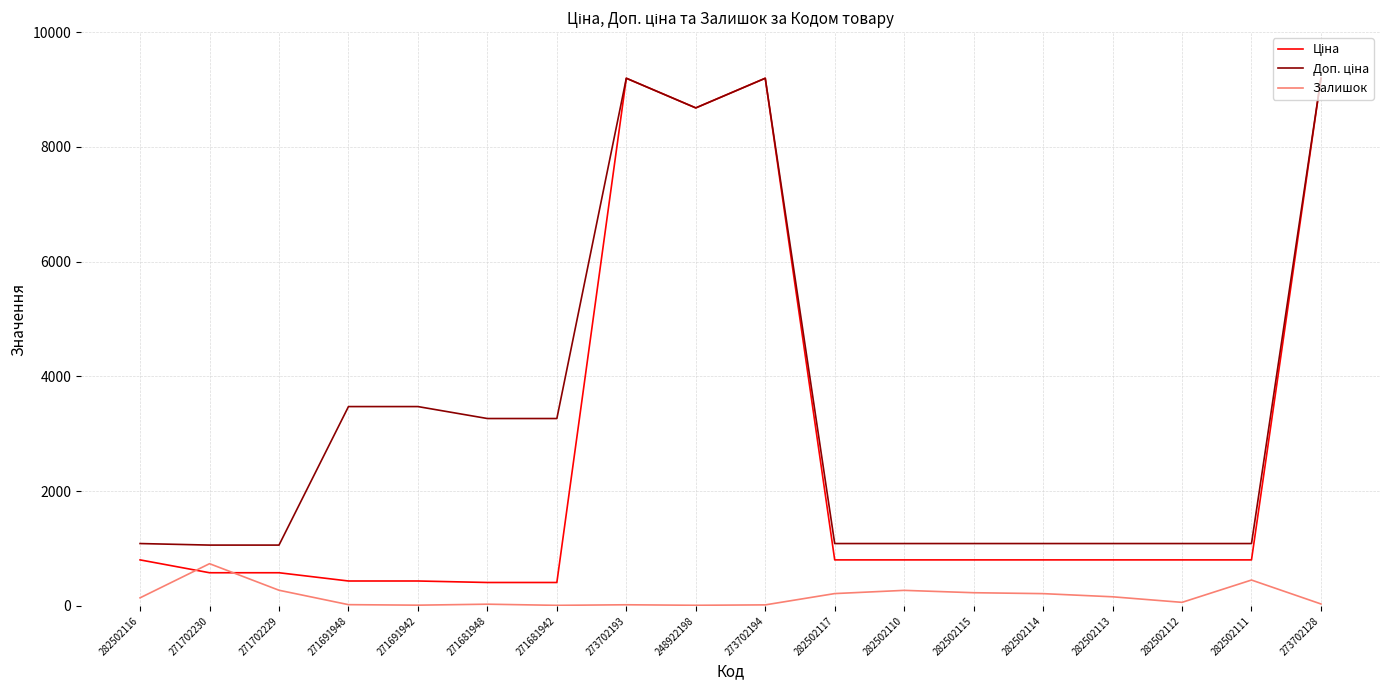

What position from the left is 273702194?

10